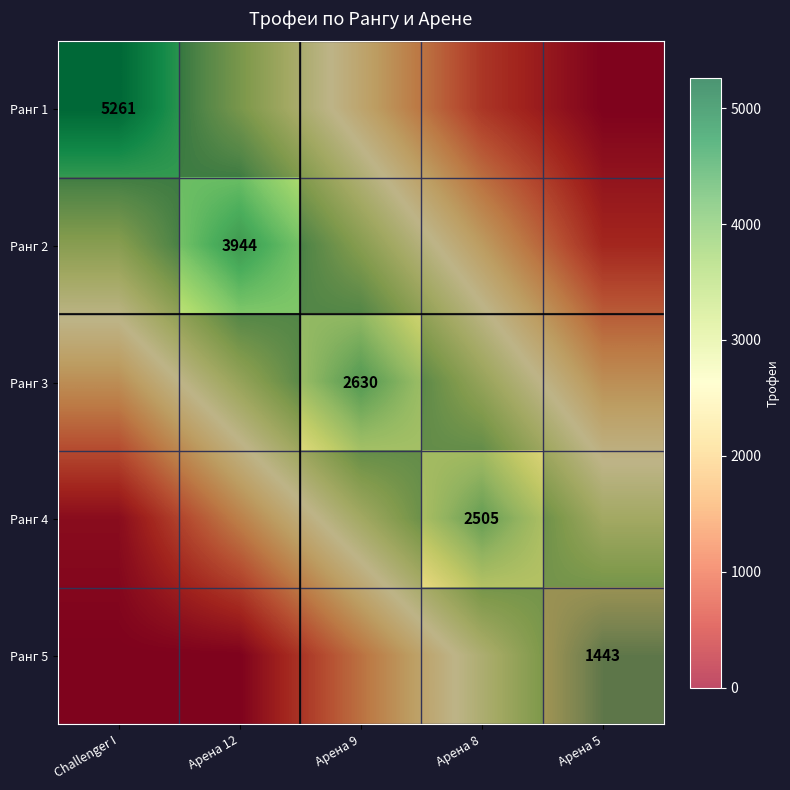

How many categories are shown in the chart?

5